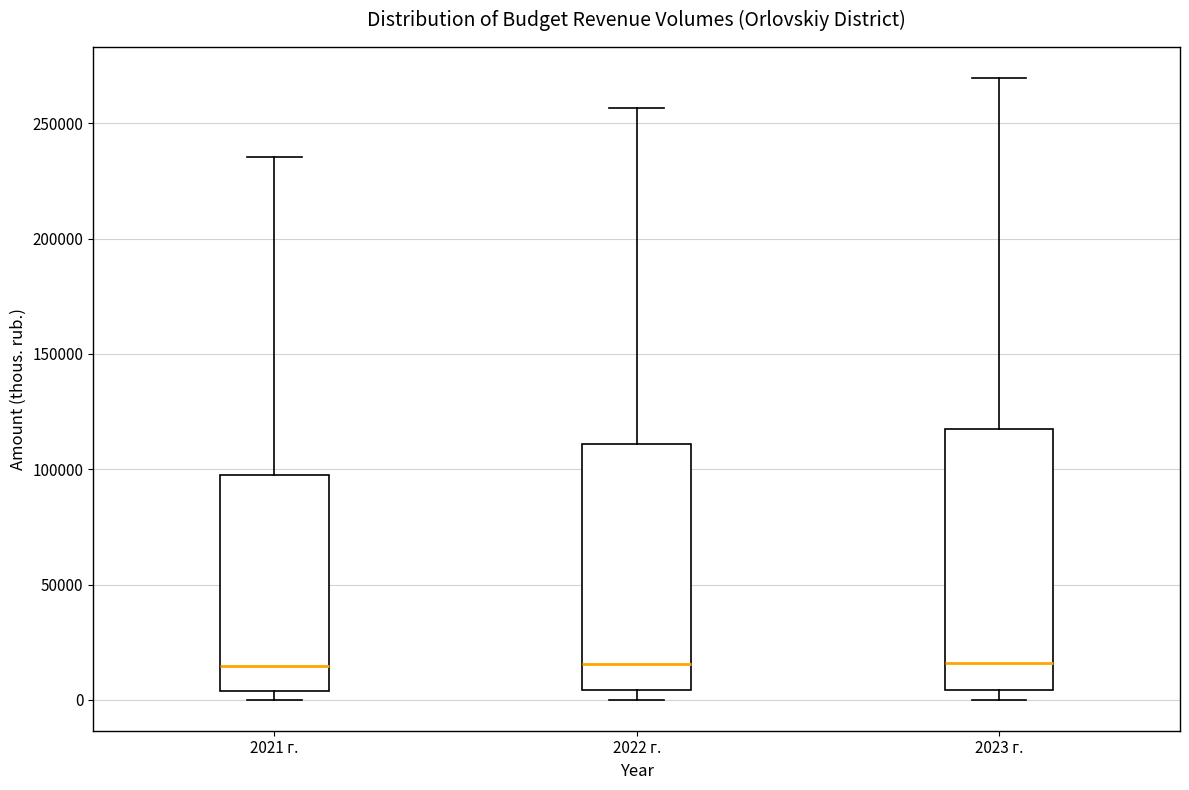

Reading left to right, read every box against the y-axis: the position of its median line, the range the box covers, and the ends of its whiskers. The values are not printed on the chart, so give them approximately, as read against the axis.

2021 г.: median 15000, box 5000 to 95000, whiskers 0 to 235000
2022 г.: median 15000, box 5000 to 110000, whiskers 0 to 255000
2023 г.: median 15000, box 5000 to 120000, whiskers 0 to 270000